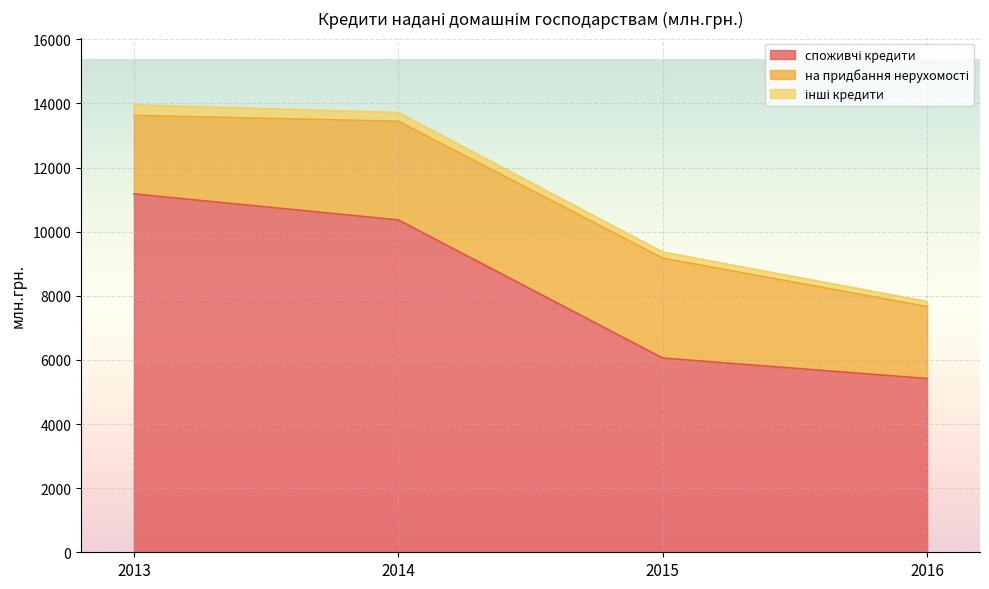

Reading left to right, extract all data points from this chart.

споживчі кредити: 11180	10368	6058	5421
на придбання нерухомості: 2447	3078	3118	2244
інші кредити: 331	274	190	157